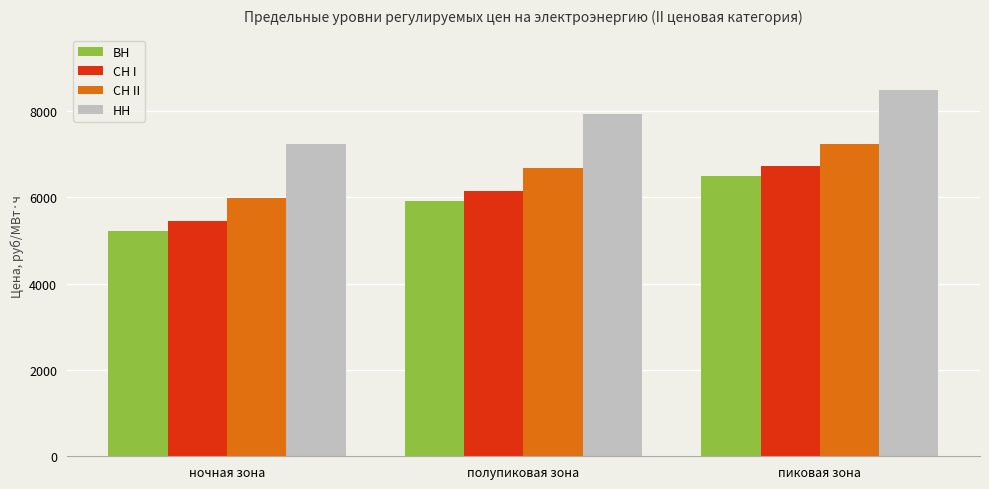

What is the label of the 3rd bar from the left?

пиковая зона